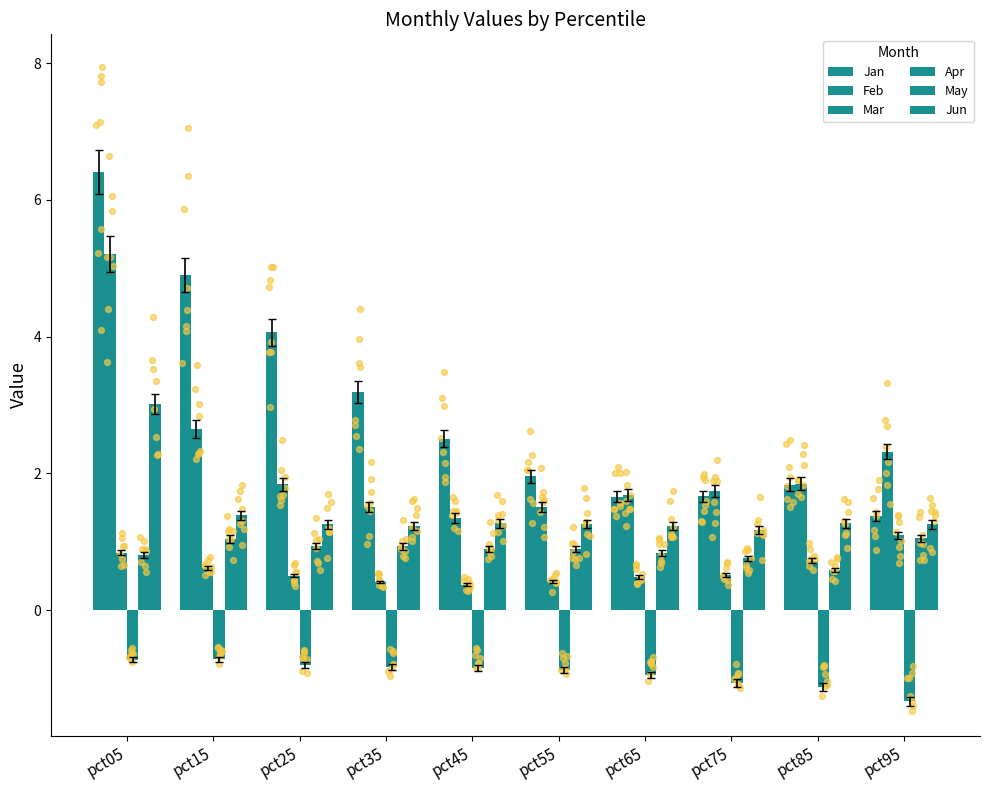

Which series reaches the minimum Y coordinate?

Apr